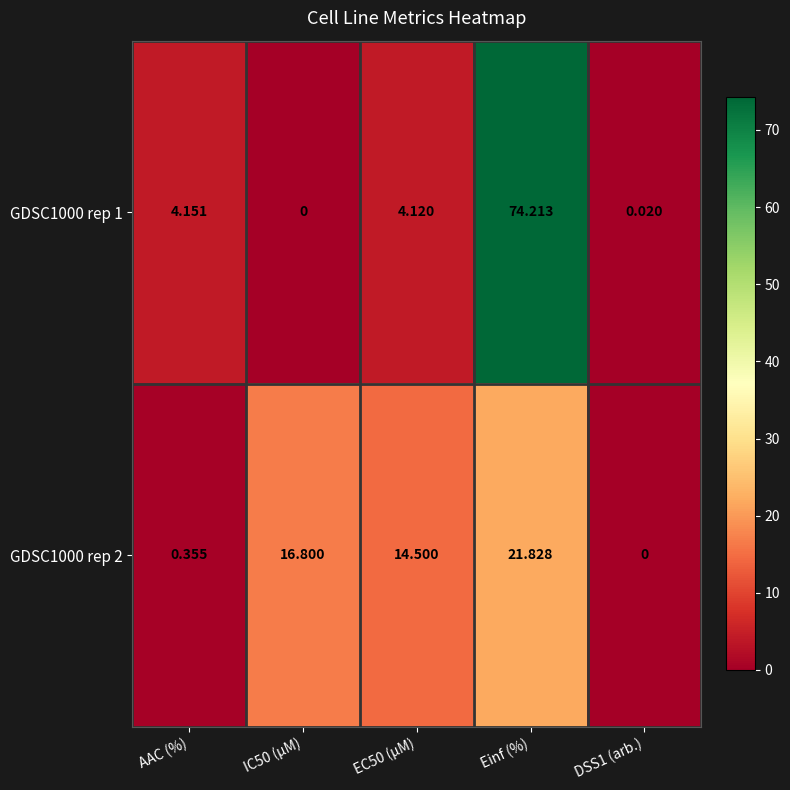

Where does the GDSC1000 rep 1 series first go above 4?

AAC (%)